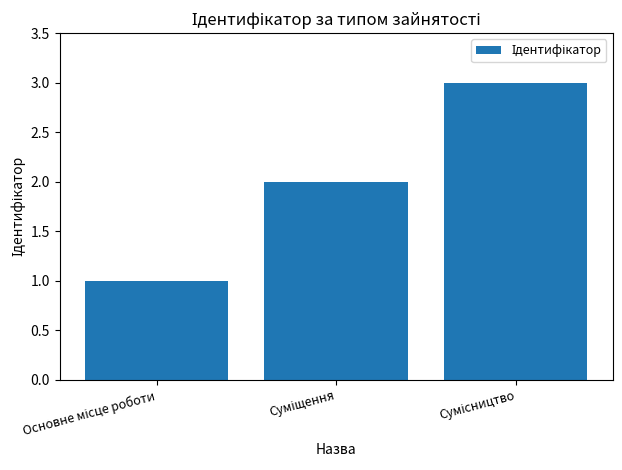

What is the greatest value displayed?

3